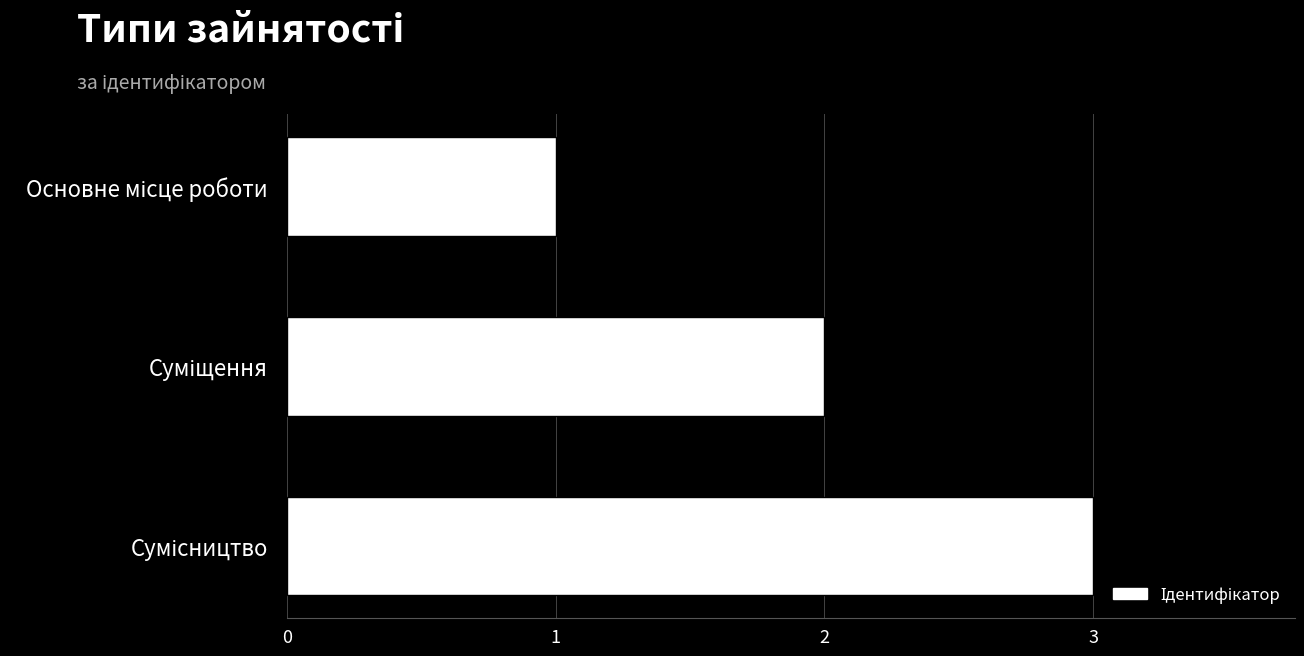

What is the maximum value shown in the chart?

3